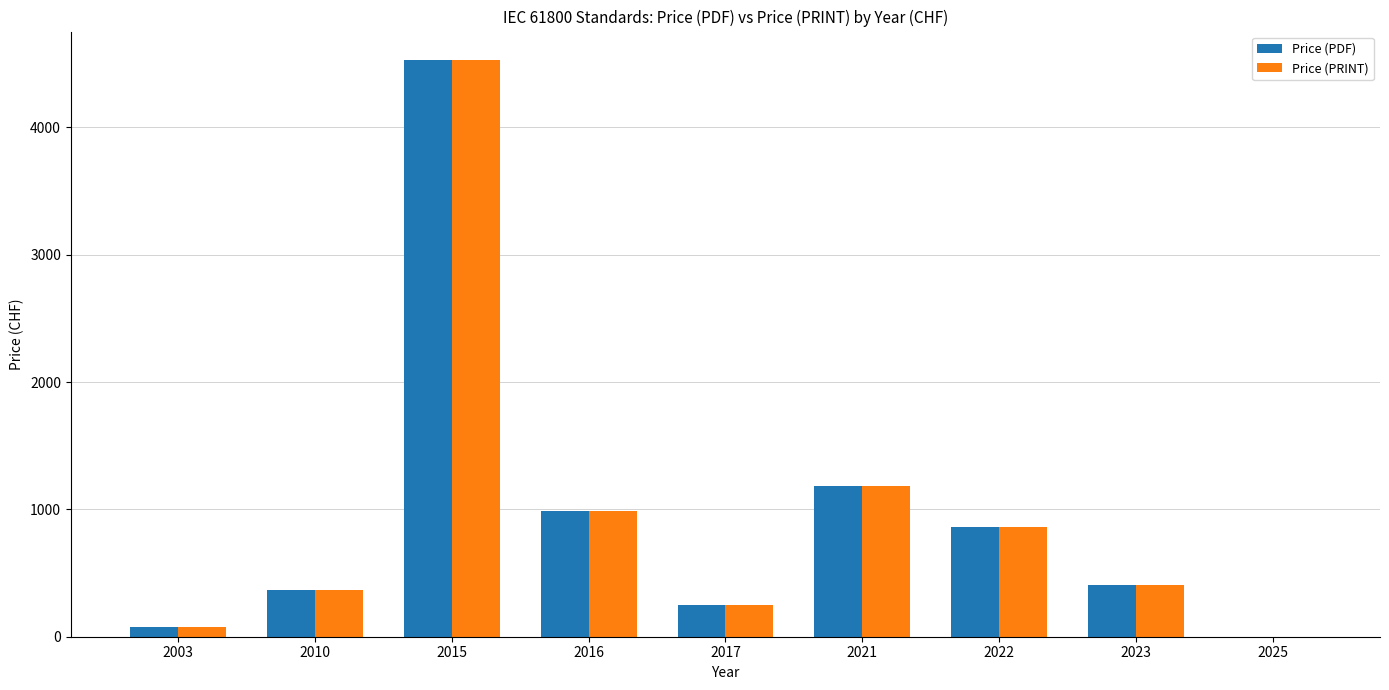

Is it true that Price (PRINT) equals 3125 at 2025?

False